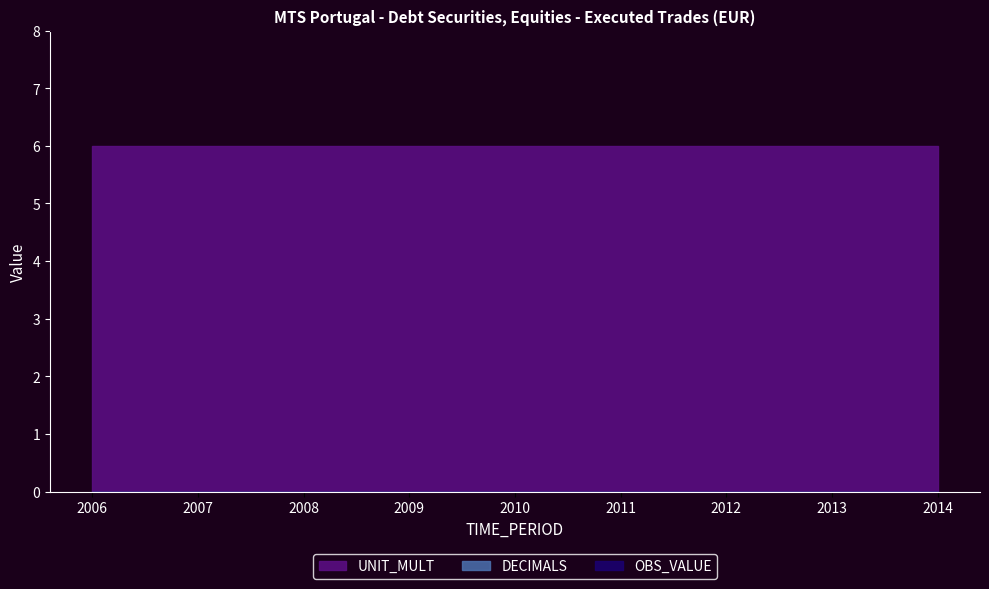

What are all the series names shown in the legend?

OBS_VALUE, DECIMALS, UNIT_MULT